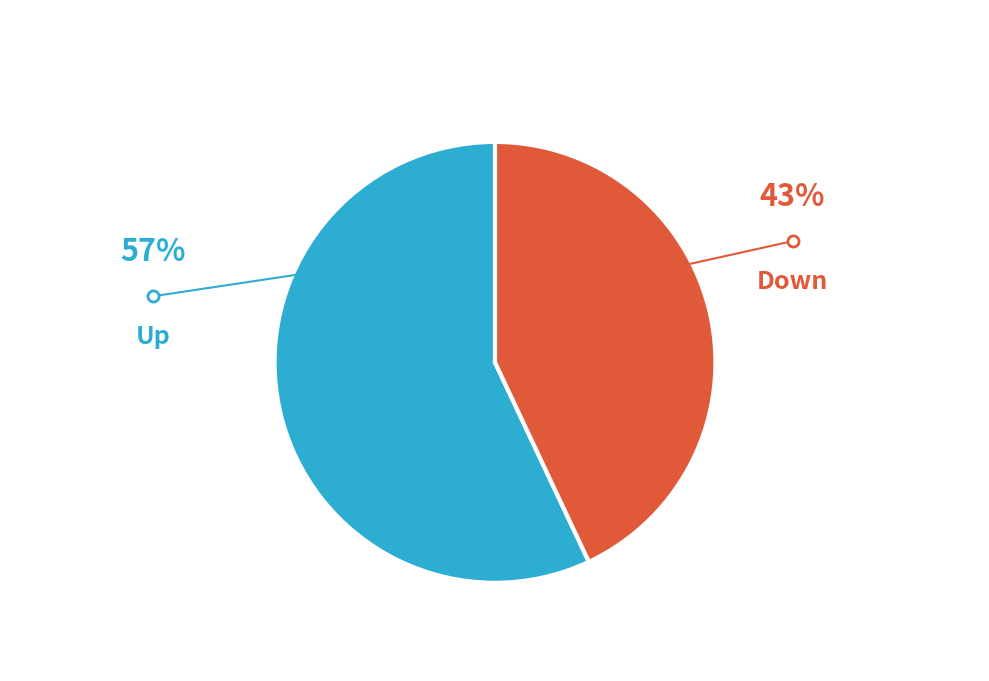

What is the smallest slice in the pie chart?

Down